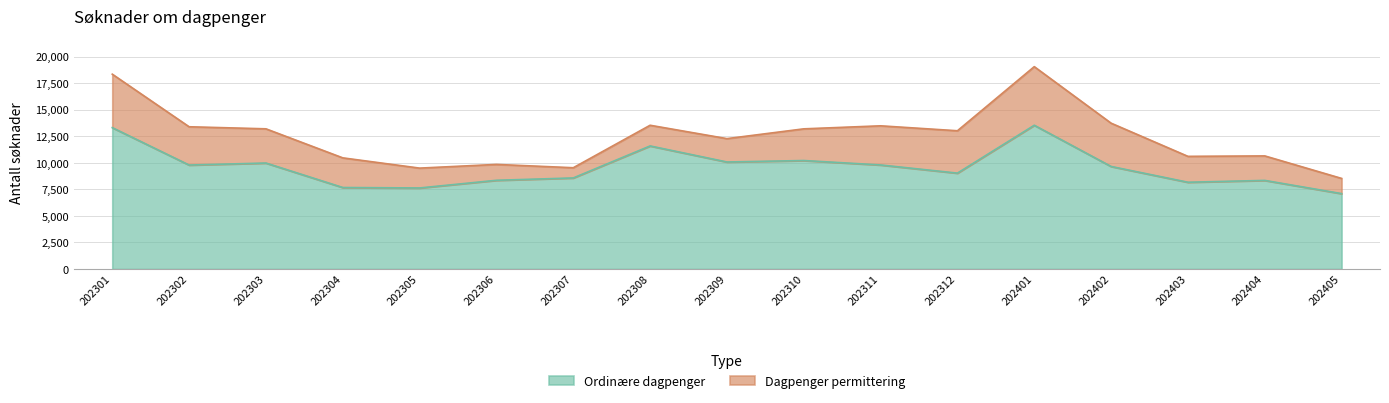

How many points are lower than both their immediate neighbors (excluding endpoints)?

5